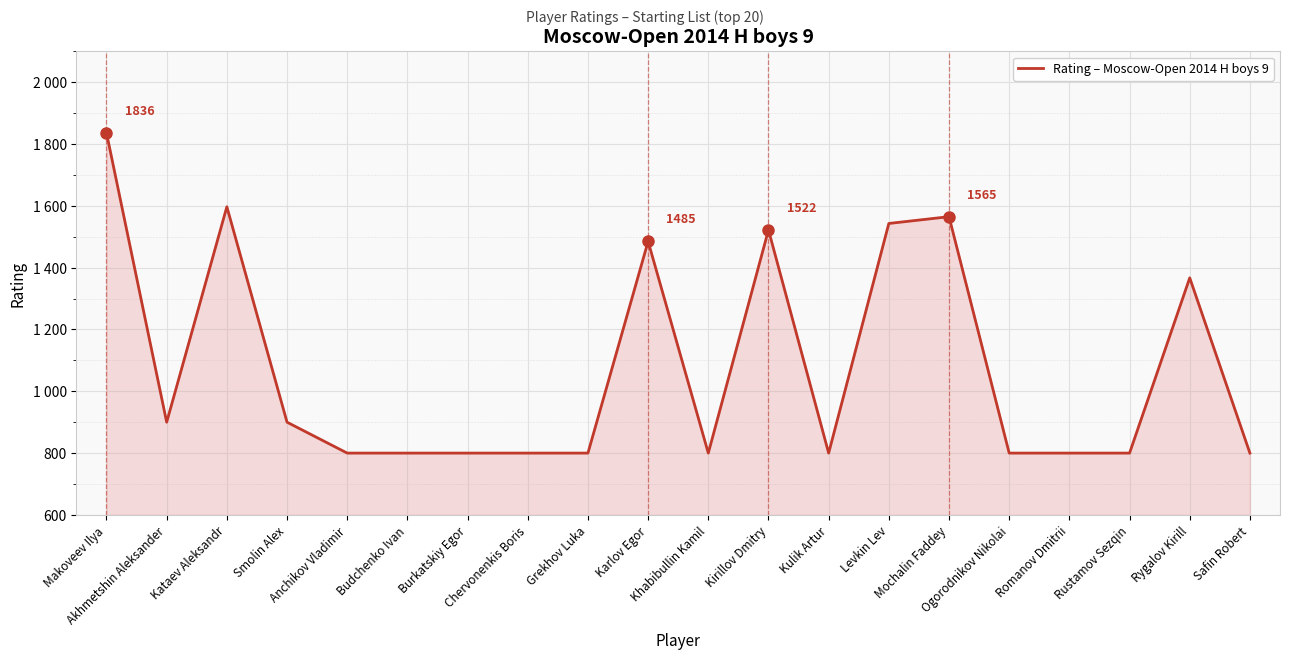

What is the approximate value at Rustamov Sezqin, to the nearest 10?

800